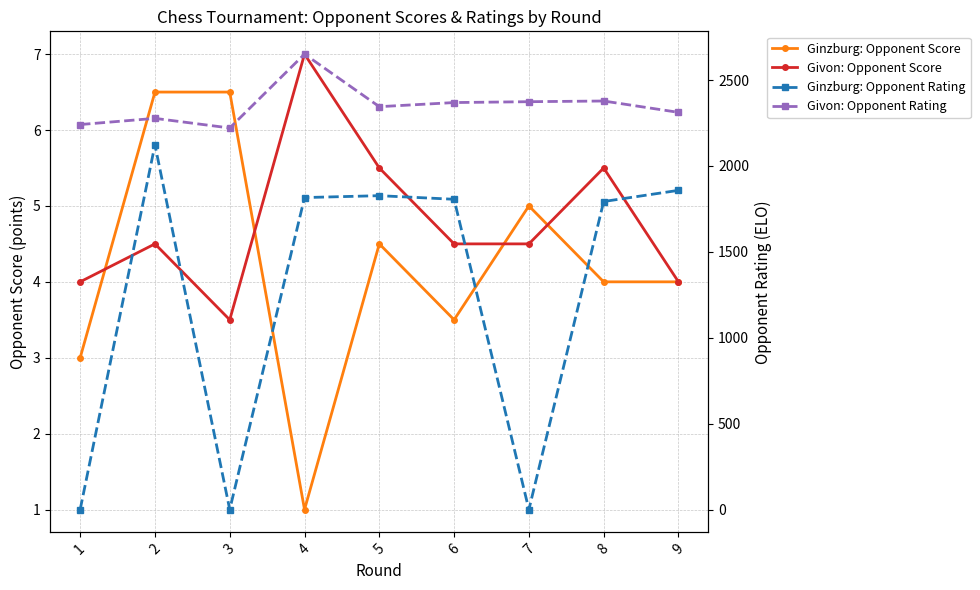

Between 2 and 6, which series saw the biggest shift?

Ginzburg: Opponent Rating